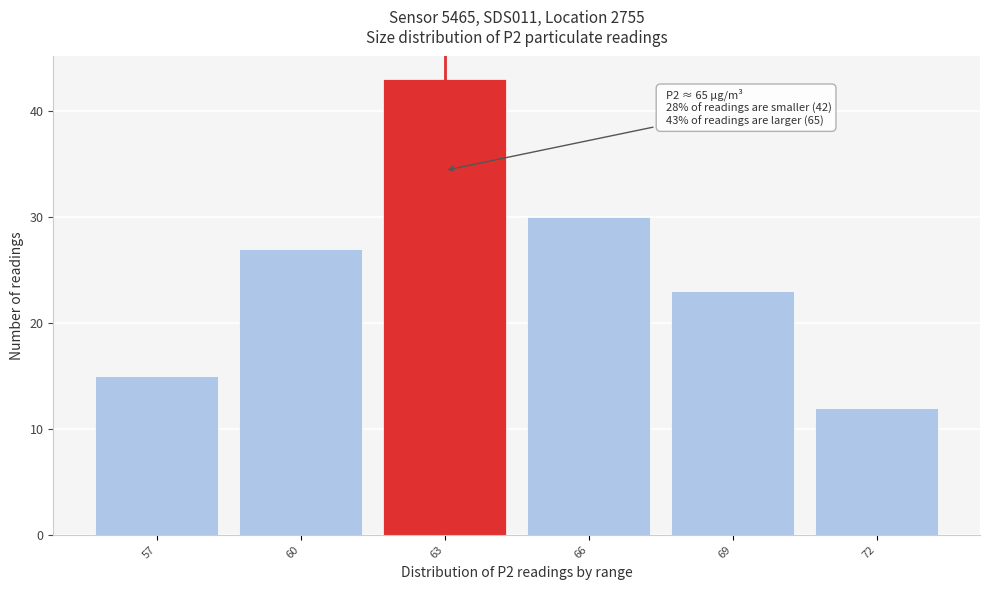

Reading left to right, extract all data points from this chart.

15	27	43	30	23	12